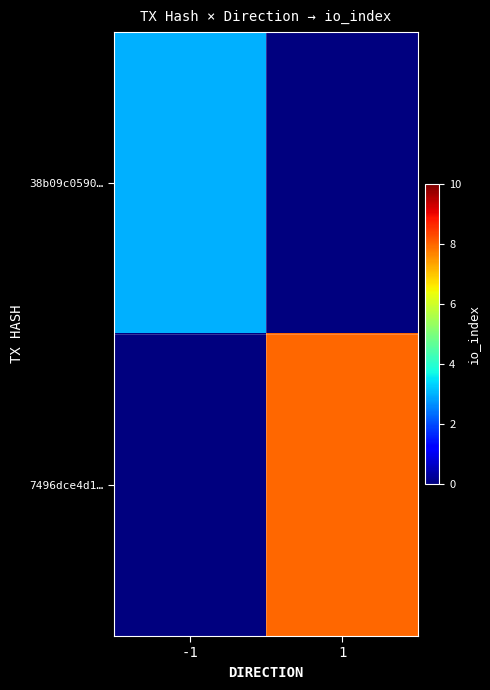

Rank the series by their maximum value, from highest to lowest.

7496dce4d1…, 38b09c0590…